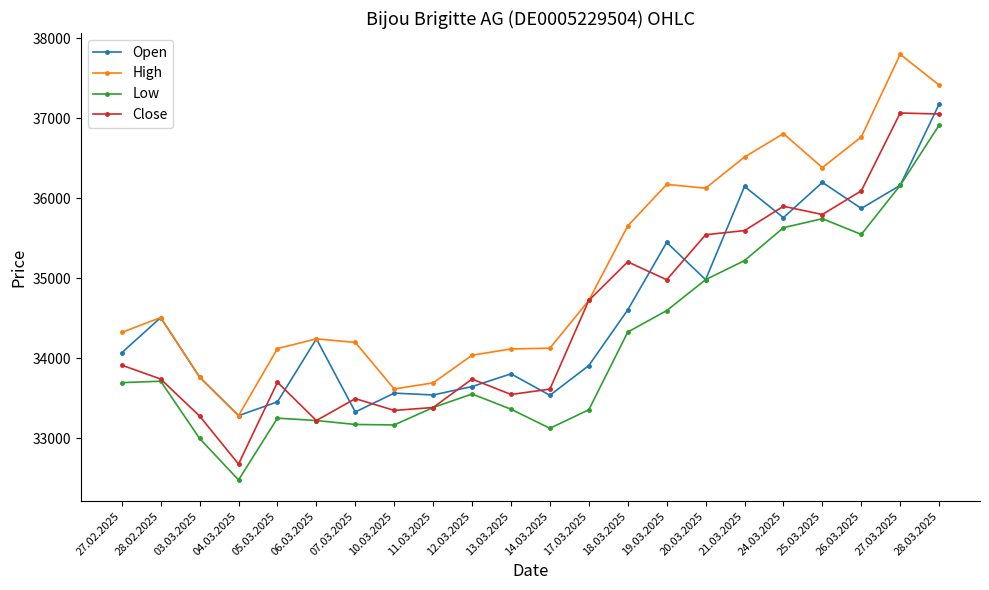

What is the total value across all series at 28.03.2025?

148567